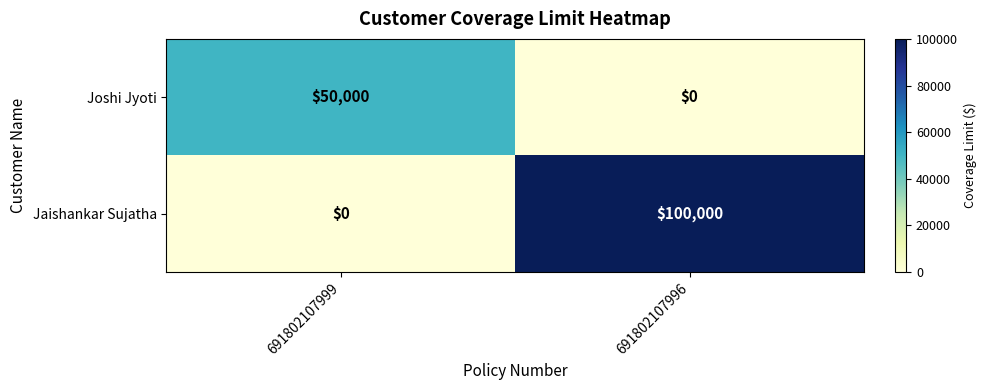

Rank the series by their maximum value, from lowest to highest.

Joshi Jyoti, Jaishankar Sujatha